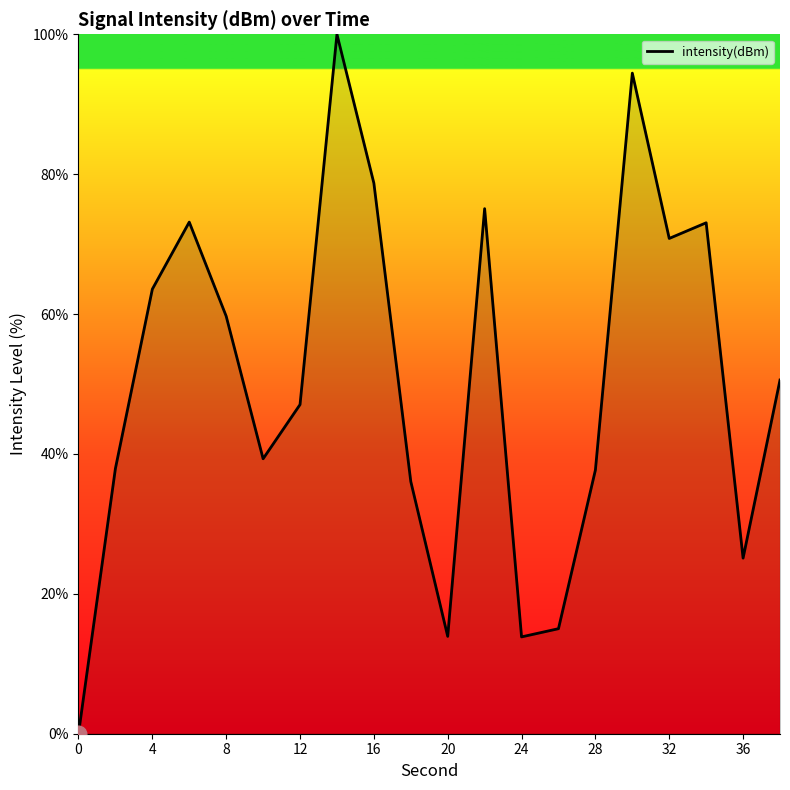

What is the maximum value shown in the chart?

100.0